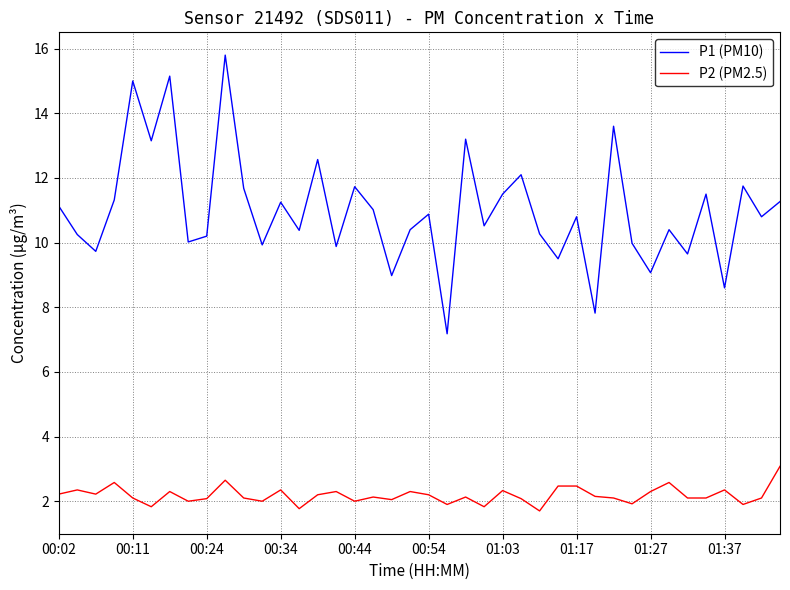

Which series has the largest range (max minus min)?

P1 (PM10)